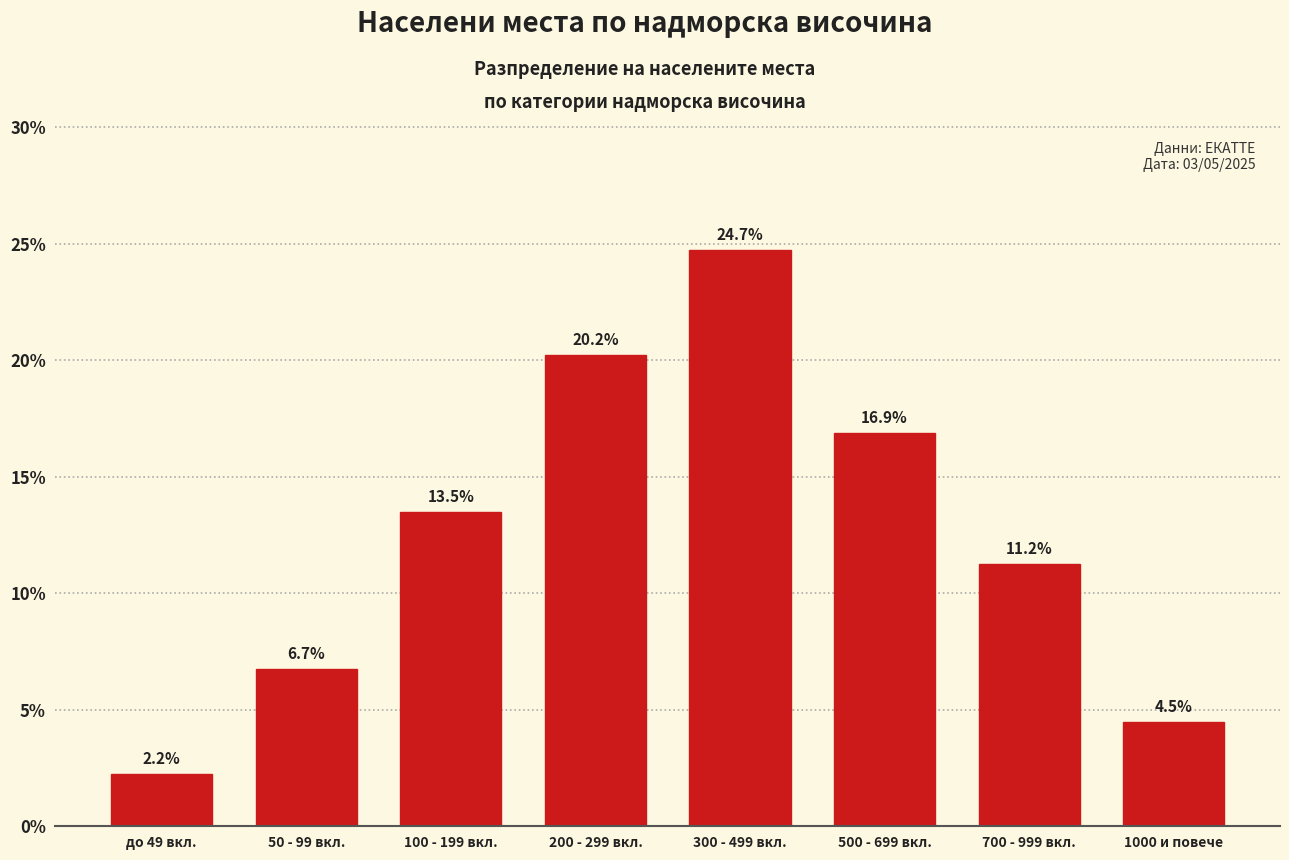

Reading left to right, extract all data points from this chart.

2.2	6.7	13.5	20.2	24.7	16.9	11.2	4.5